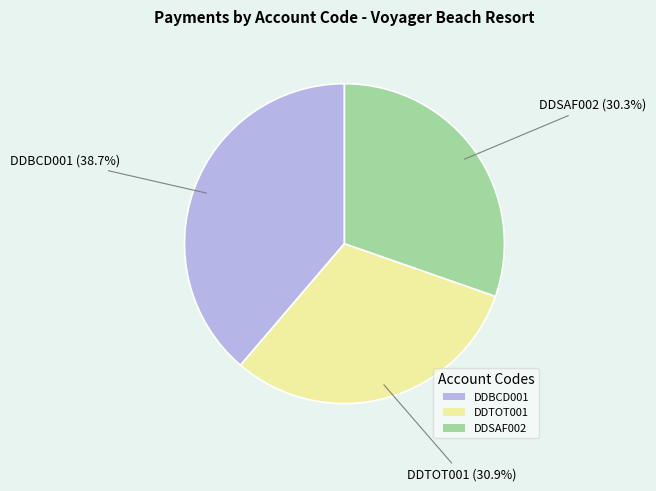

Does DDSAF002 account for over 50% of the chart?

No